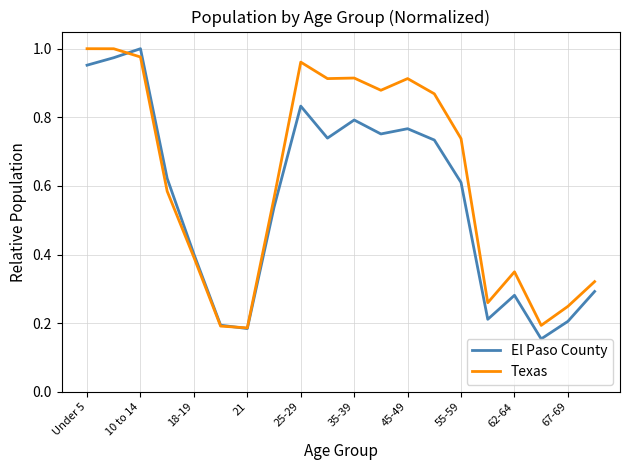

Which series has the largest total across all categories?

Texas